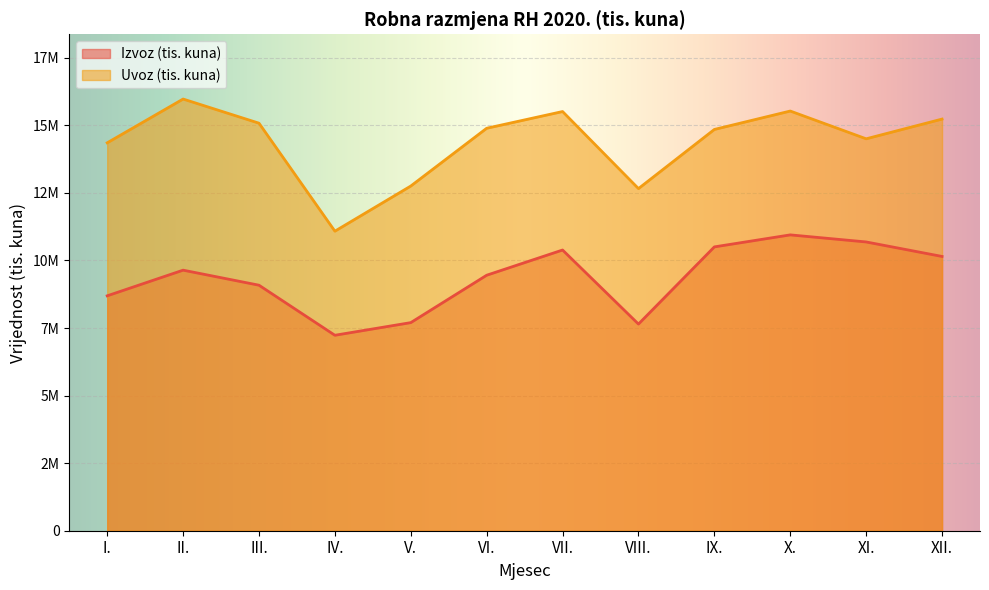

Reading right to left, list all the values displayed in this chart.

Izvoz (tis. kuna): XII.=10149643	XI.=10685945	X.=10947896	IX.=10503359	VIII.=7647409	VII.=10387736	VI.=9454773	V.=7701046	IV.=7233018	III.=9085255	II.=9642100	I.=8692574
Uvoz (tis. kuna): XII.=15233085	XI.=14503154	X.=15530560	IX.=14849477	VIII.=12660857	VII.=15511965	VI.=14893298	V.=12755514	IV.=11084784	III.=15081224	II.=15974613	I.=14354732